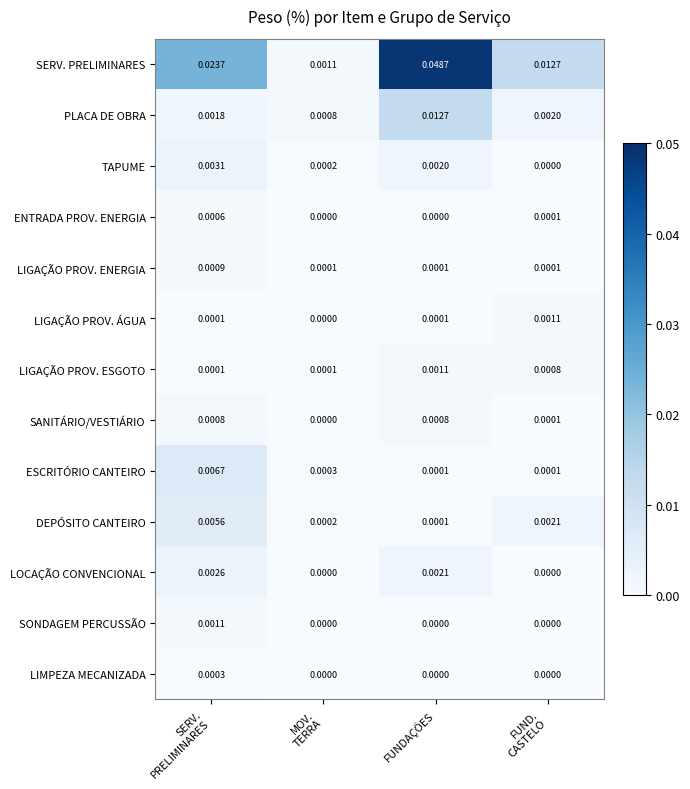

Which series has the largest total across all categories?

SERV. PRELIMINARES